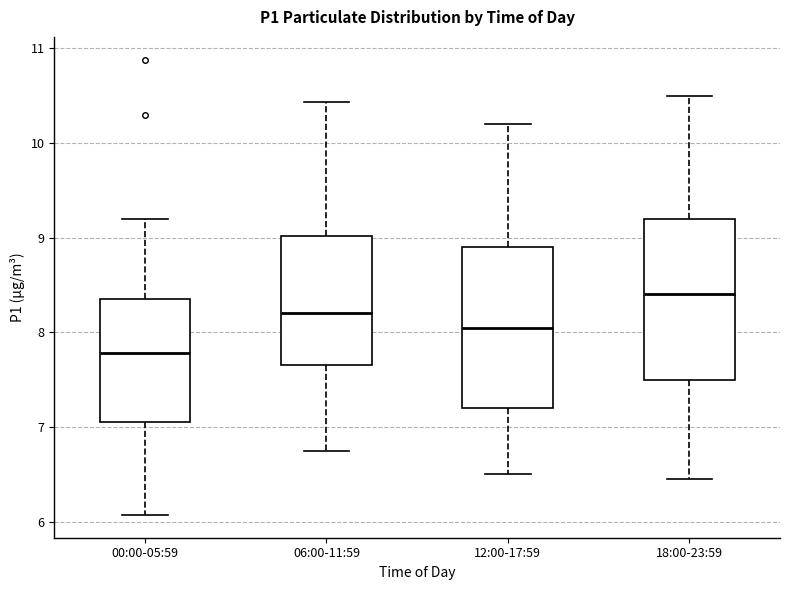

Which box has the lowest median line?

00:00-05:59